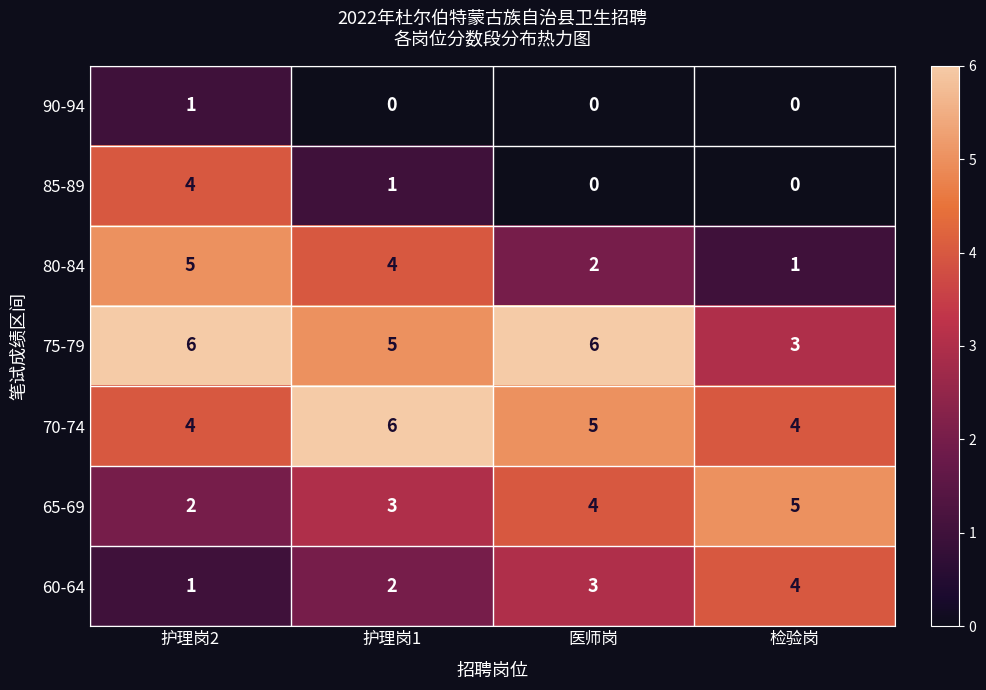

Which series changed the most between 护理岗1 and 检验岗?

80-84